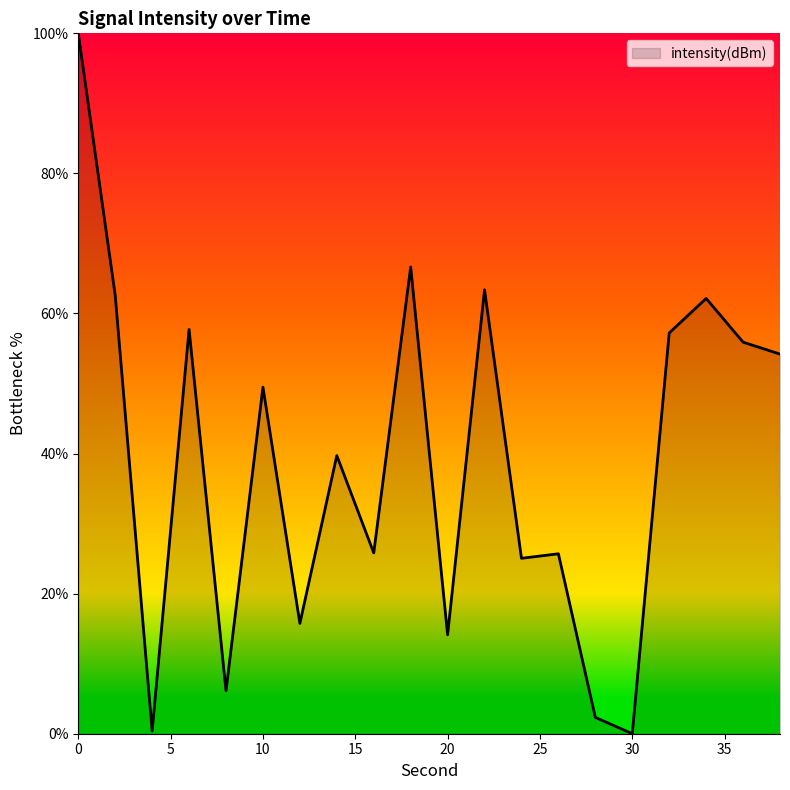

Rank the categories by value from highest to lowest.

0, 18, 22, 2, 34, 6, 32, 36, 38, 10, 14, 16, 26, 24, 12, 20, 8, 28, 4, 30